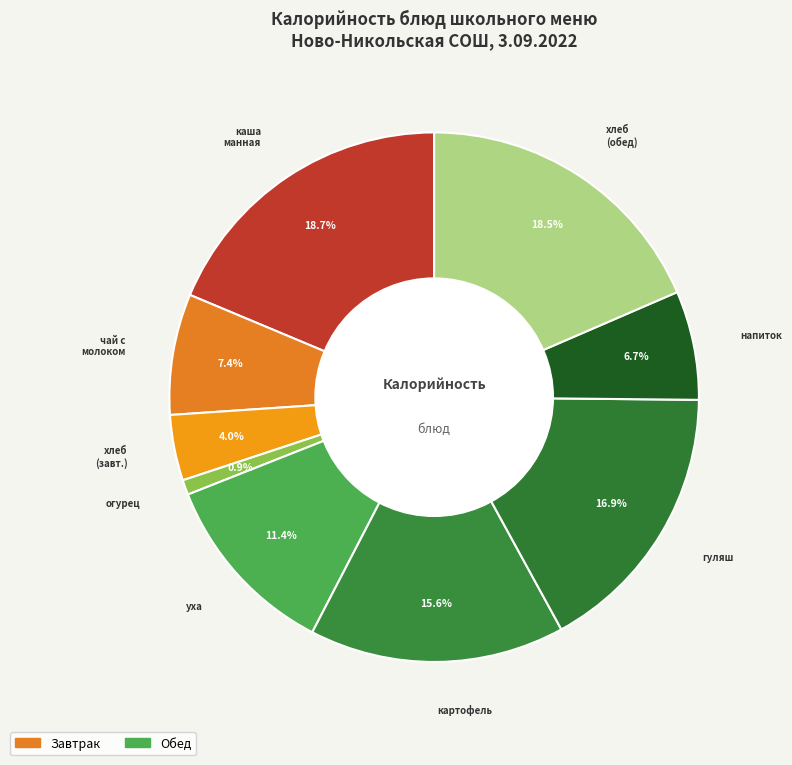

How many slices are in this pie chart?

9